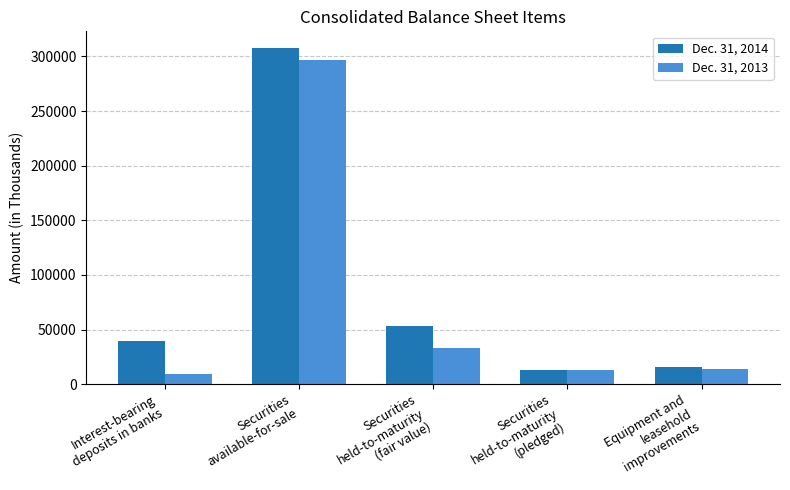

True or false: Dec. 31, 2013 has a value of 9032 at Interest-bearing
deposits in banks.

True